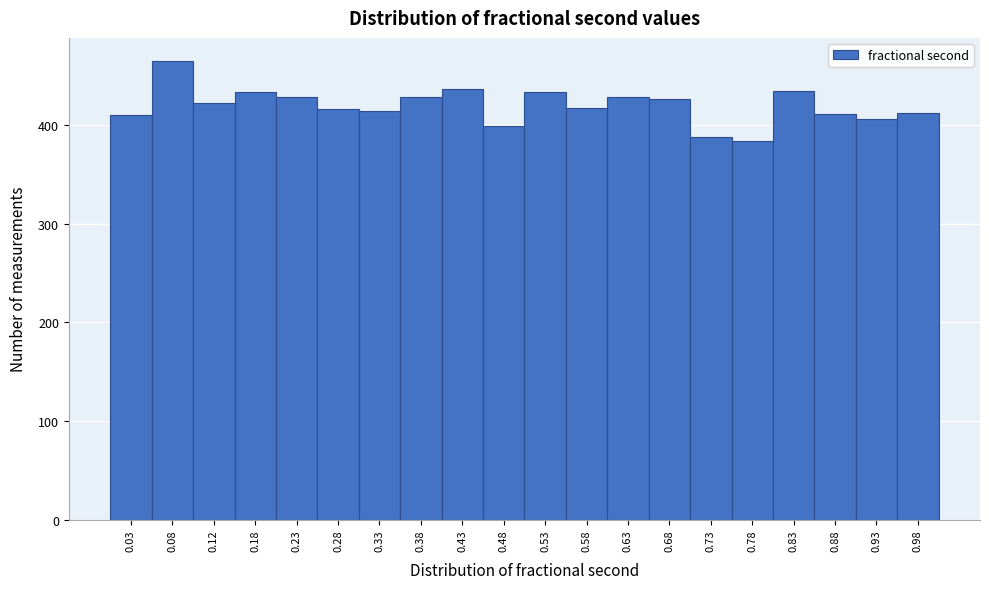

Reading left to right, transcribe this chart: for each bar, give the range it covers on the x-axis and its height. The values are not printed on the chart, so give them approximately, as read against the axis.

0.00 to 0.05: 410
0.05 to 0.10: 470
0.10 to 0.15: 420
0.15 to 0.20: 430
0.20 to 0.25: 430
0.25 to 0.30: 420
0.30 to 0.35: 410
0.35 to 0.40: 430
0.40 to 0.45: 440
0.45 to 0.50: 400
0.50 to 0.55: 430
0.55 to 0.60: 420
0.60 to 0.65: 430
0.65 to 0.70: 430
0.70 to 0.75: 390
0.75 to 0.80: 380
0.80 to 0.85: 430
0.85 to 0.90: 410
0.90 to 0.95: 410
0.95 to 1.00: 410